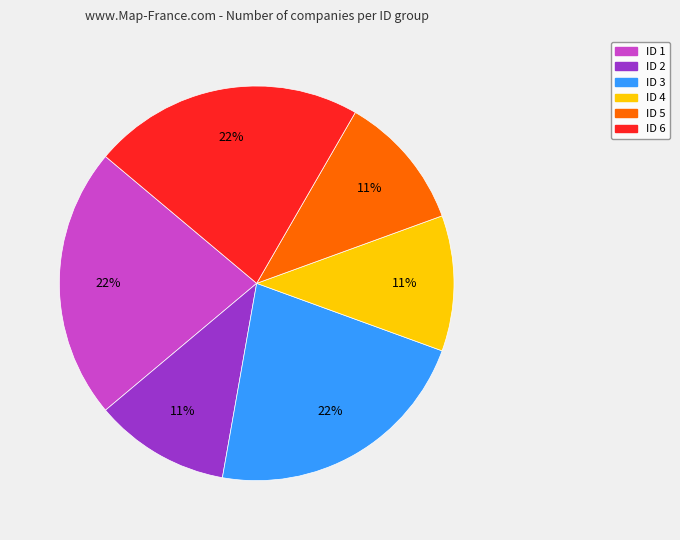

Count the number of slices in the pie.

6